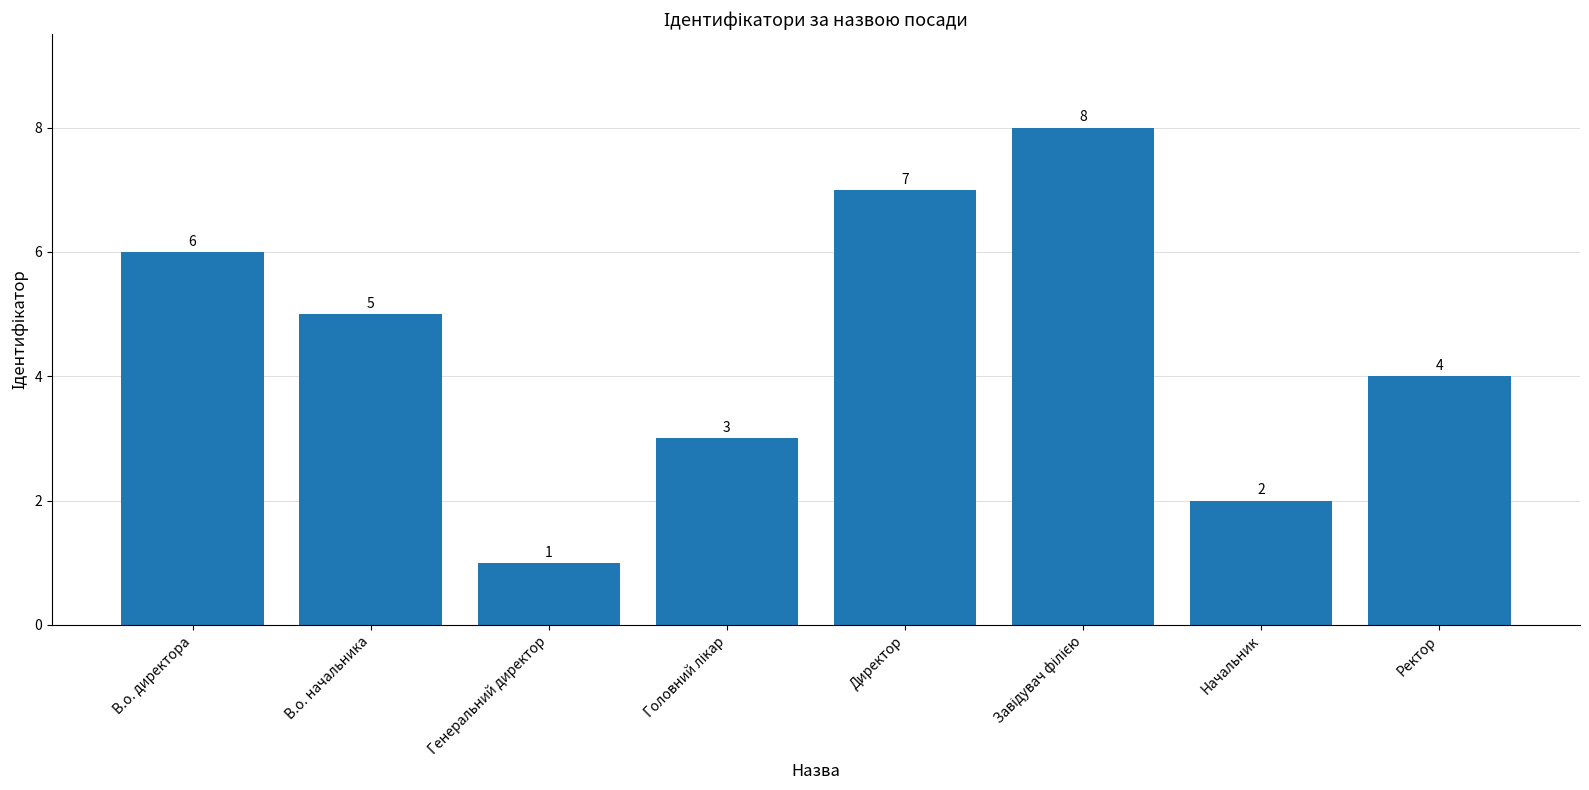

What is the label of the 8th bar from the right?

В.о. директора